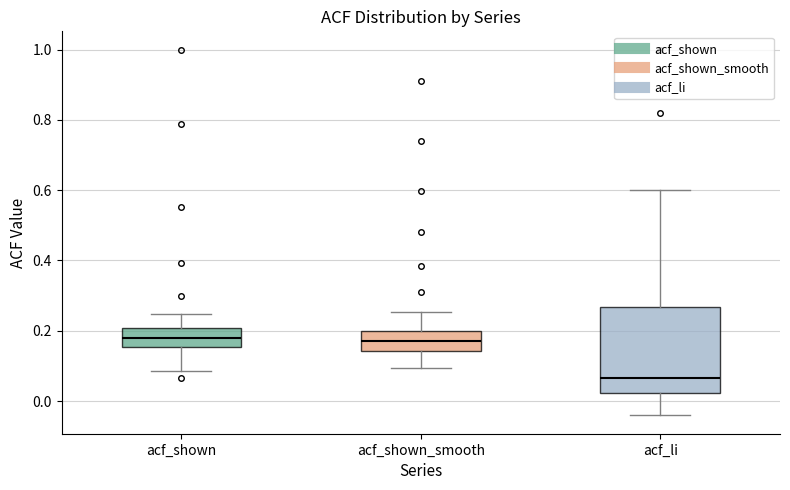

Which box's median line is the lowest?

acf_li